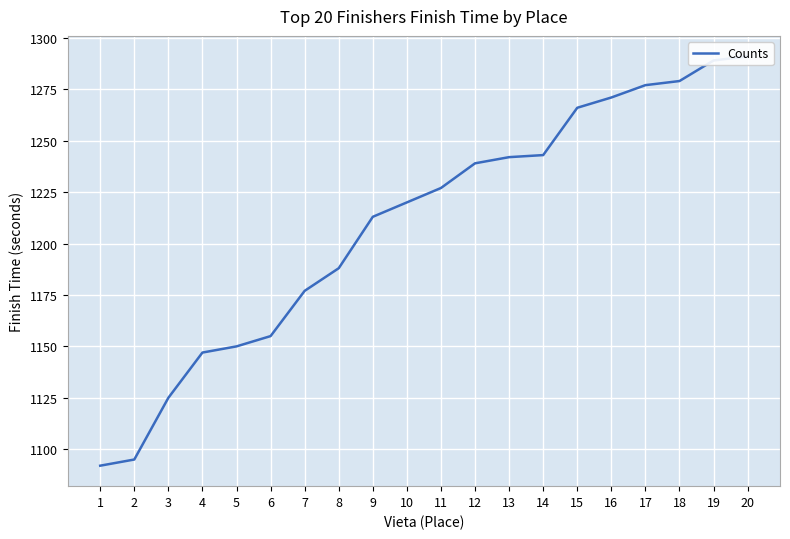

What is the smallest value displayed?

1092